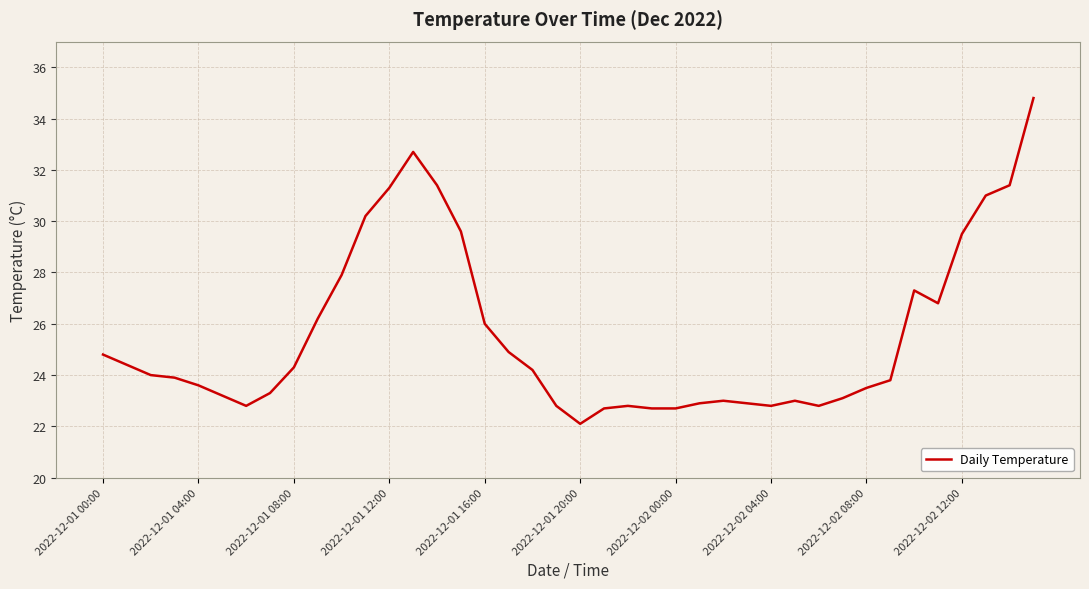

Is this an area chart (filled region under the line)?

No